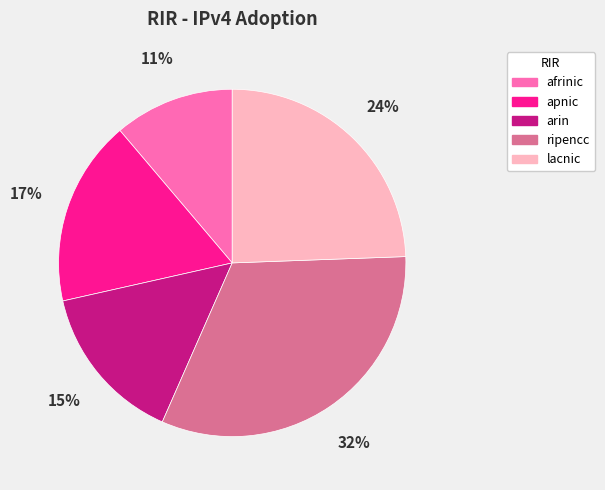

What percentage is the ripencc slice, to the nearest percent?

32%